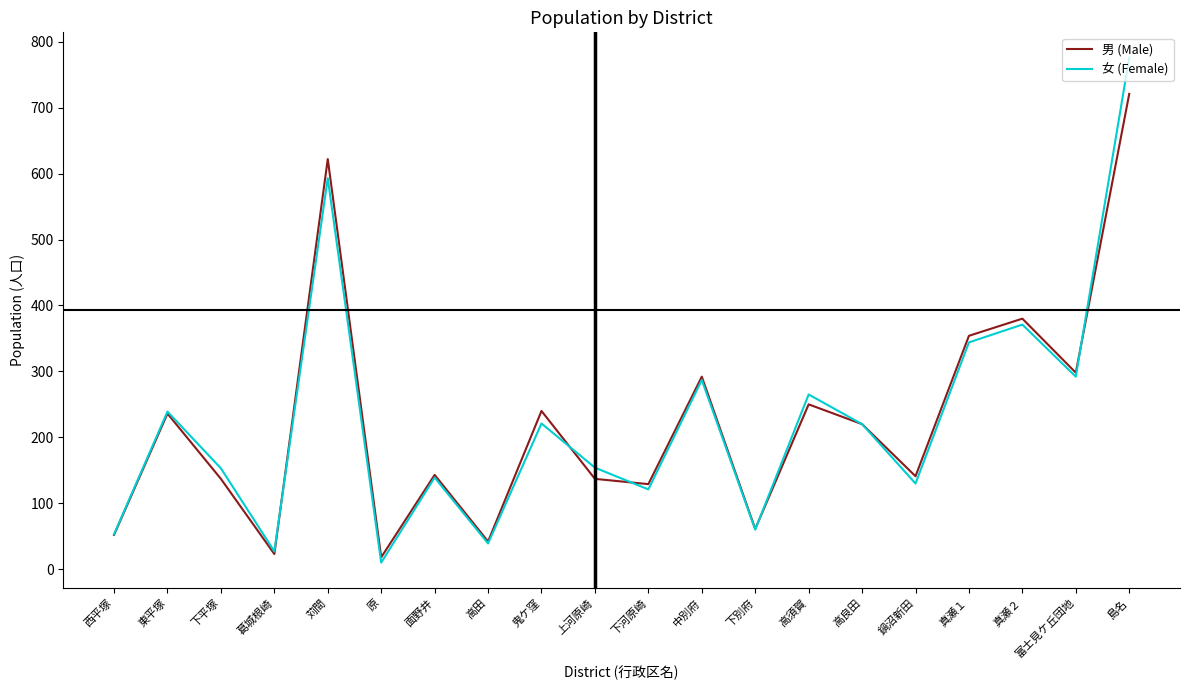

Is this an area chart (filled region under the line)?

No